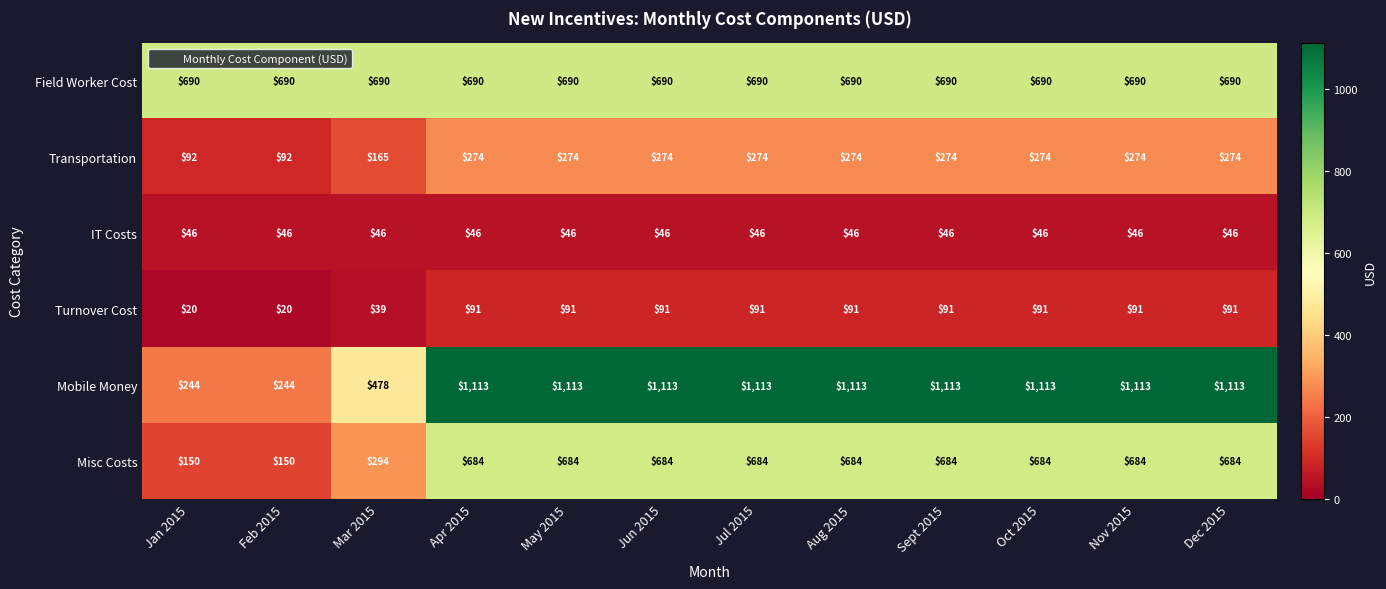

What is the total value across all series at Aug 2015?

2898